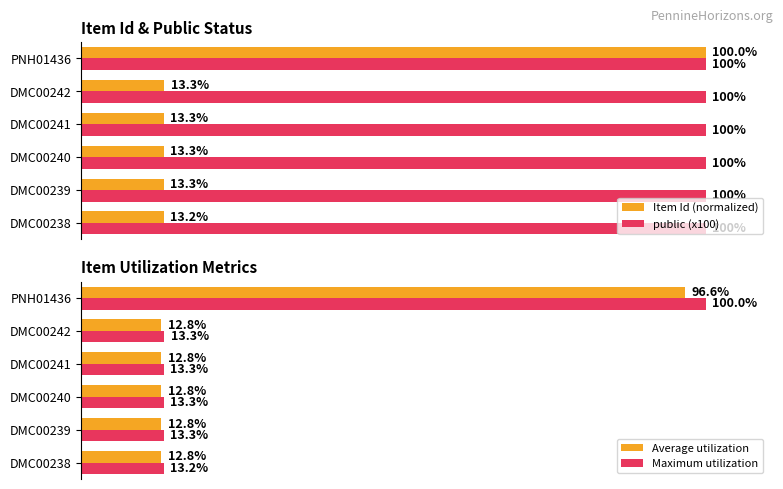

Are the bars grouped side by side (vs. stacked)?

Yes